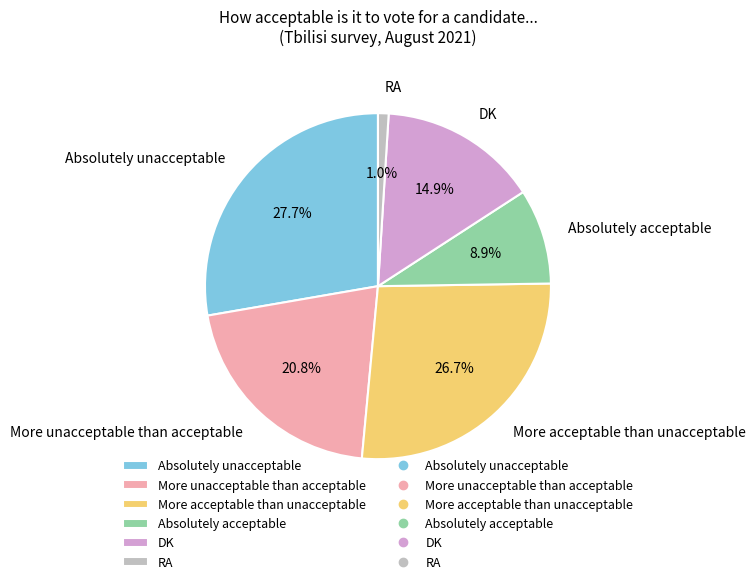

To the nearest percent, what portion does More acceptable than unacceptable represent?

27%